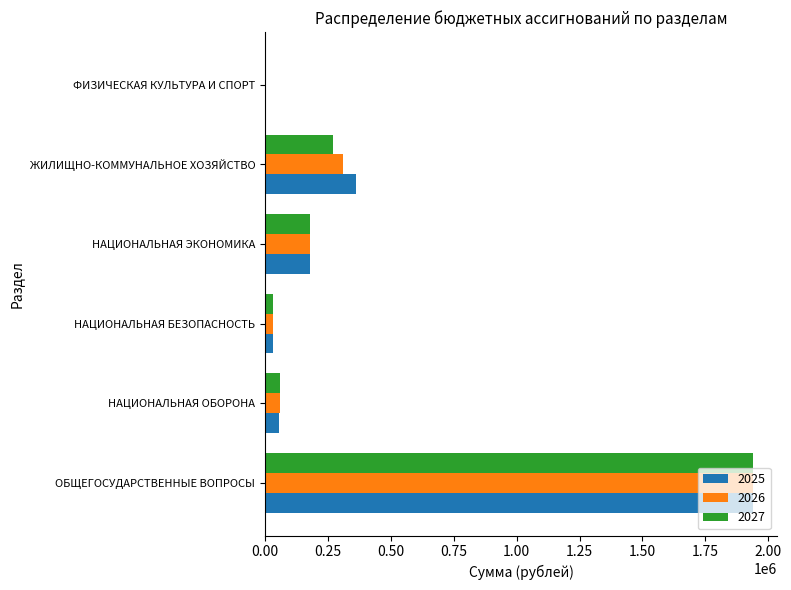

What are all the series names shown in the legend?

2025, 2026, 2027